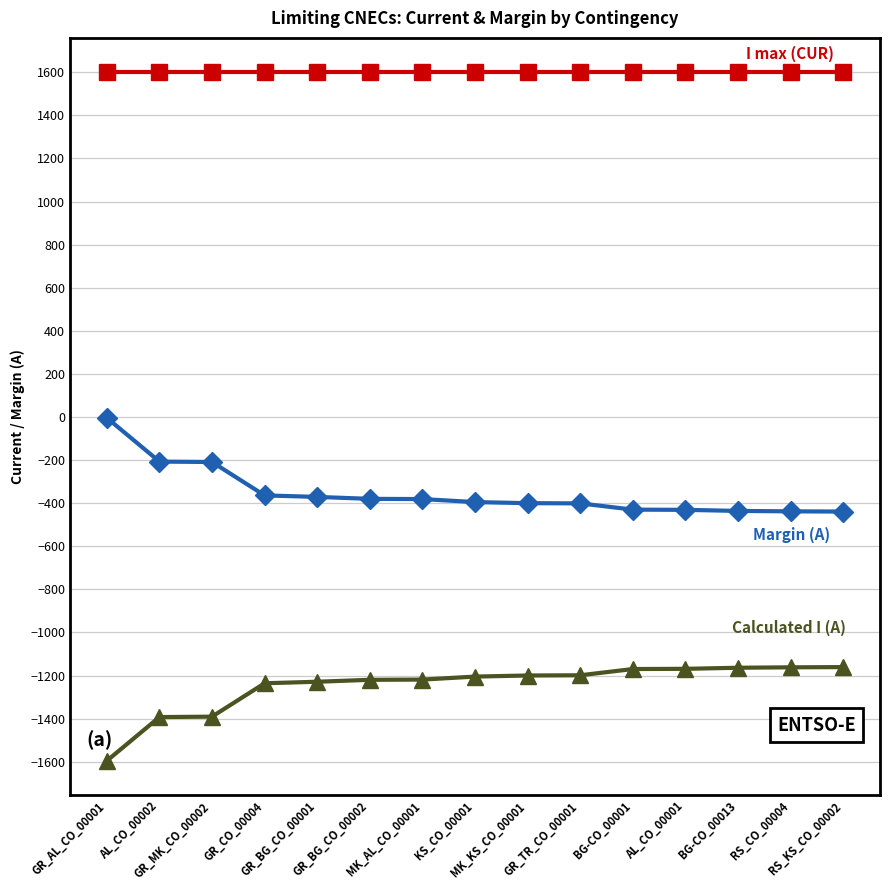

What is the minimum value shown in the chart?

-1596